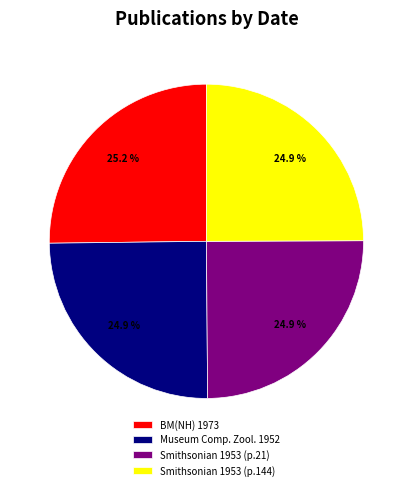

Is the sum of Smithsonian 1953 (p.21) and Museum Comp. Zool. 1952 greater than half?

No